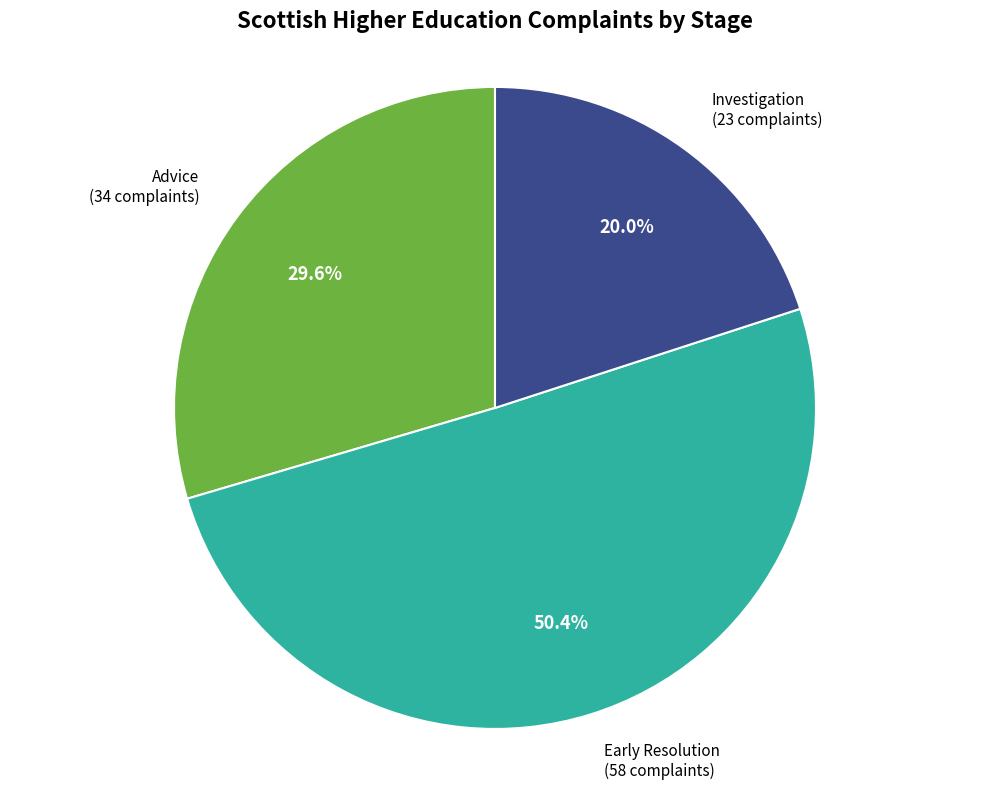

Count the number of slices in the pie.

3